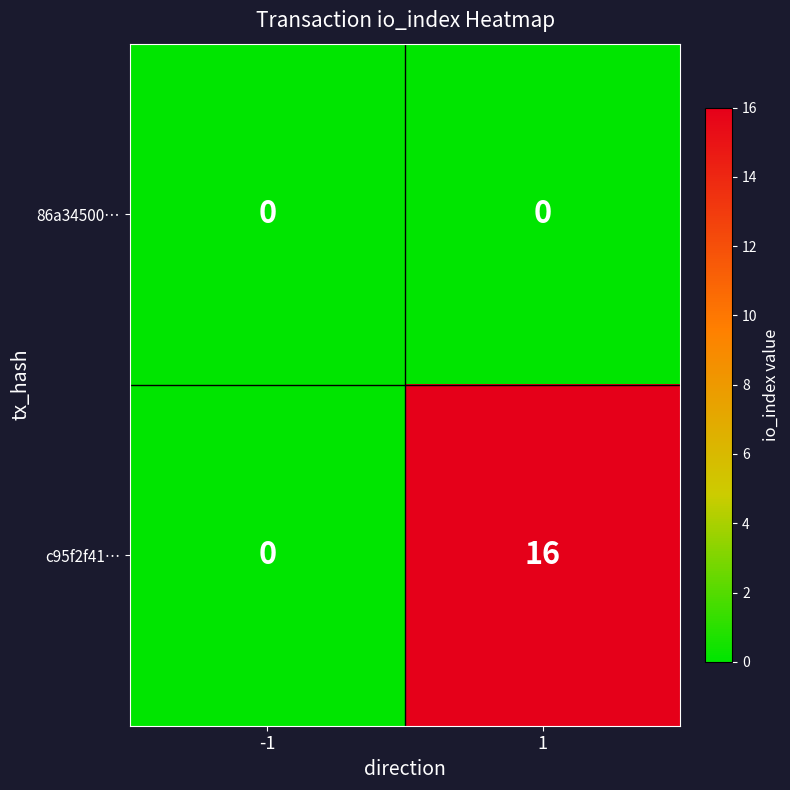

List the series in order of their overall mean, lowest first.

86a34500…, c95f2f41…